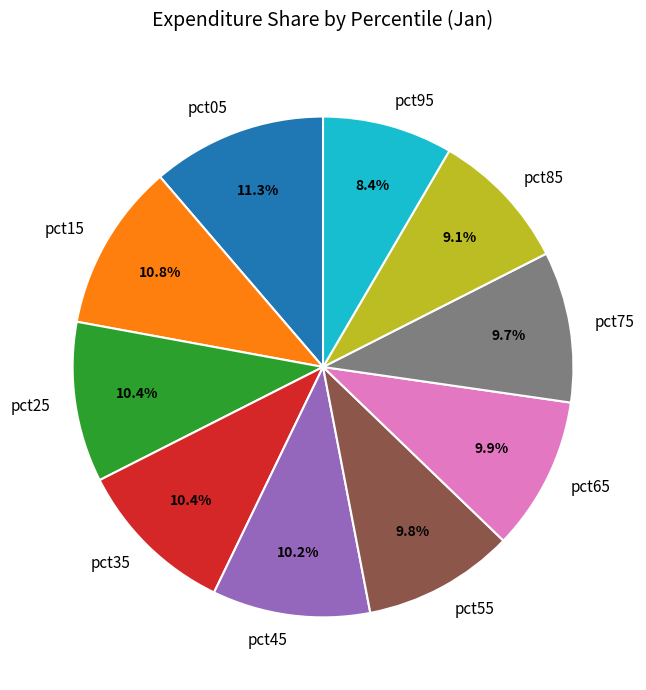

To the nearest percent, what is the combined percentage of pct05 and pct95?

20%